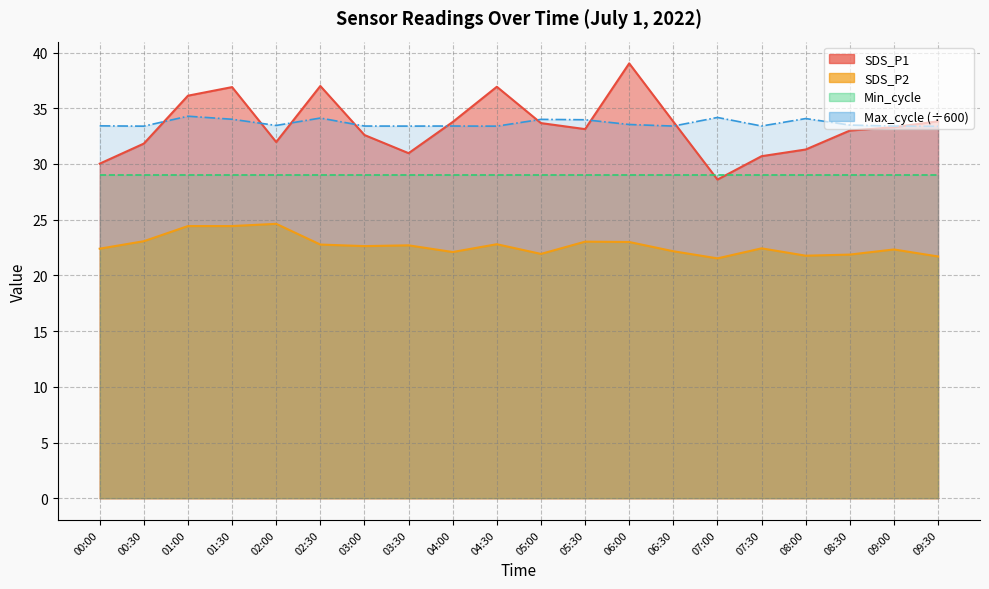

What is the minimum value shown in the chart?

21.5